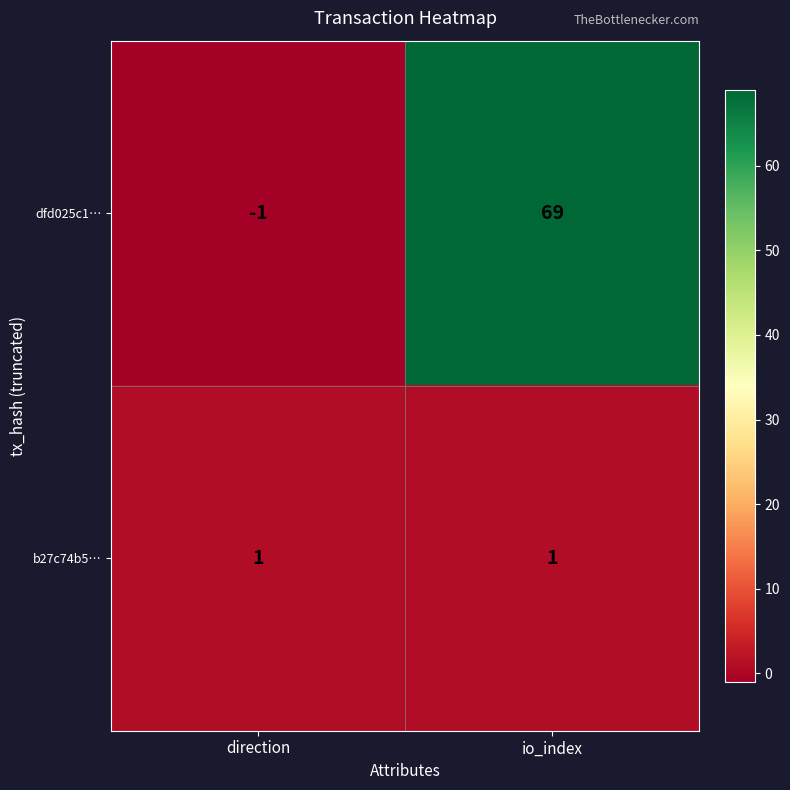

What is the difference between the dfd025c1… values at io_index and direction?

70